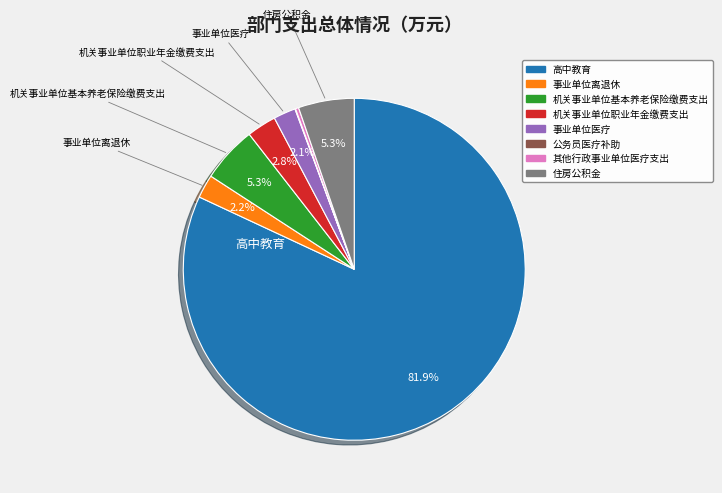

Combined, do 事业单位医疗 and 事业单位离退休 account for over 50%?

No